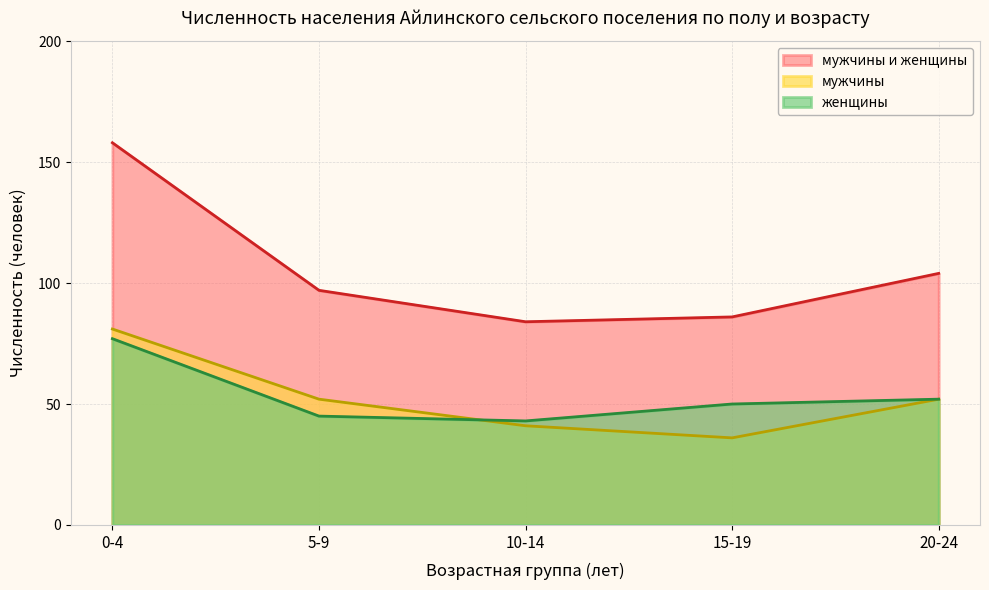

Which series has the largest range (max minus min)?

мужчины и женщины